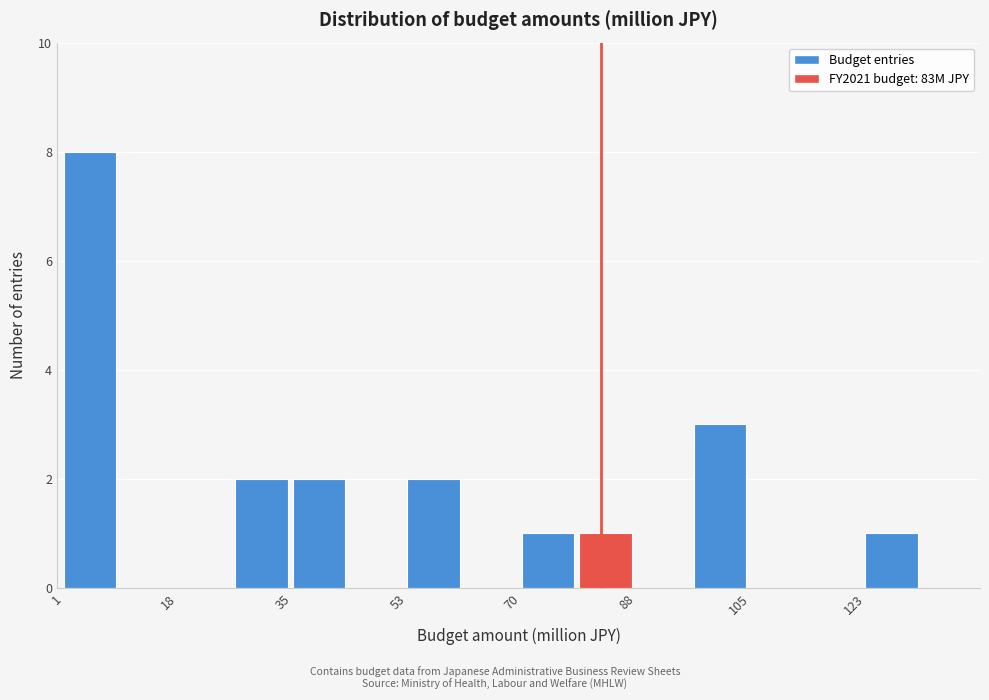

Which range on the x-axis has the tallest bar?

2 to 10